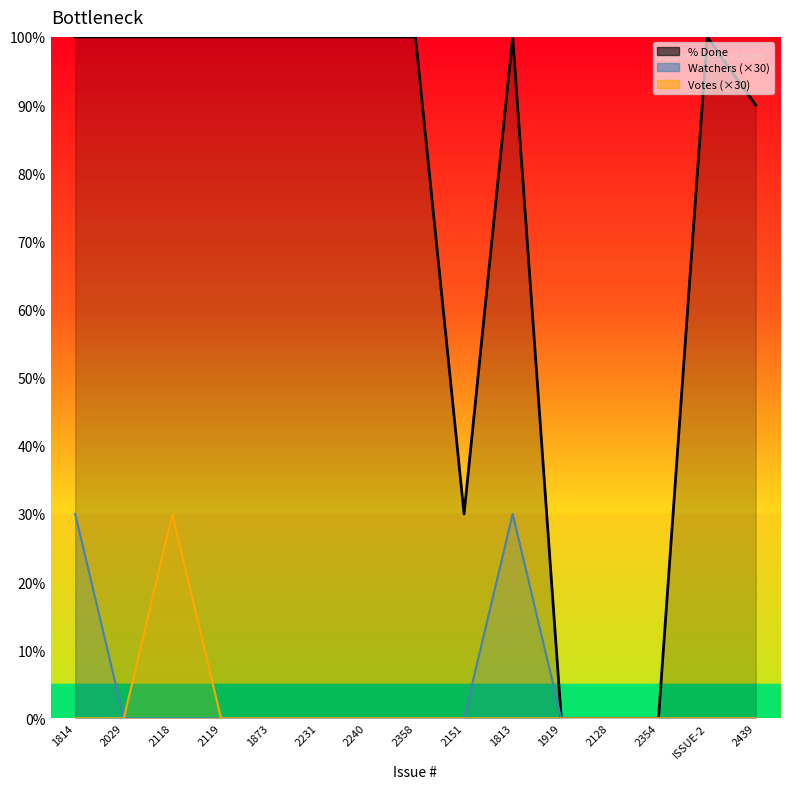

What is the greatest value displayed?

100